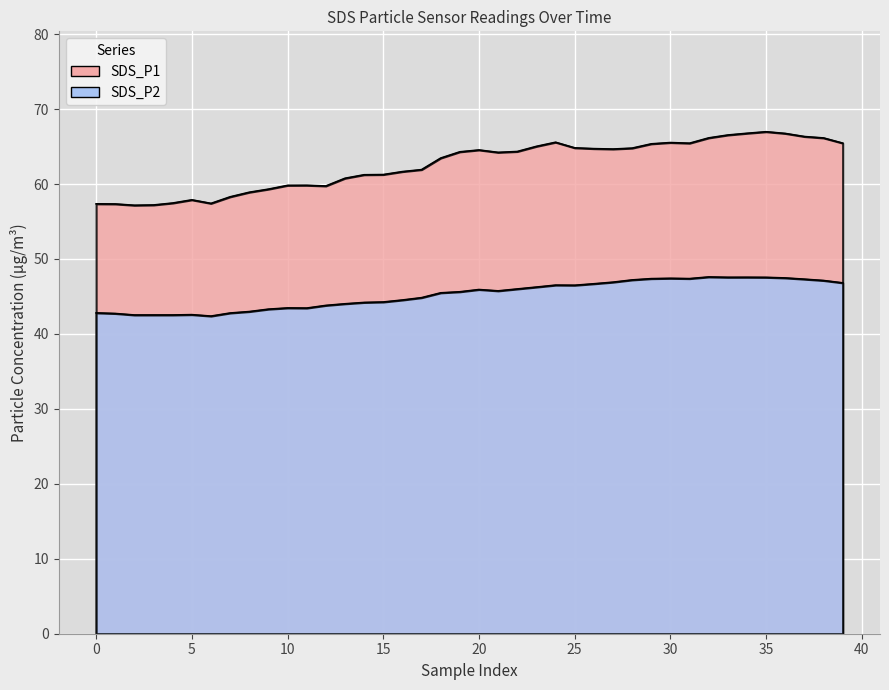

What is the spread (max minus min) of values at 37?

19.4